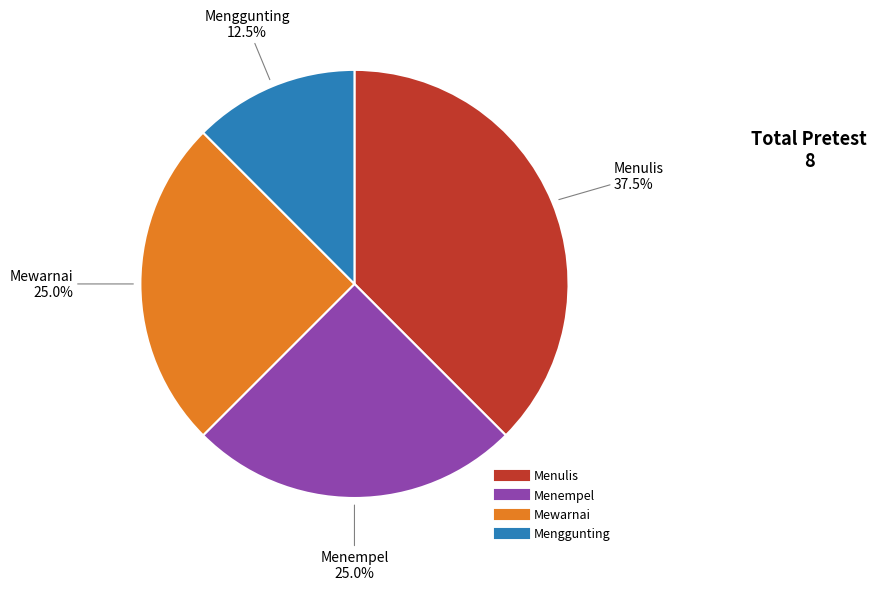

Does any single category account for the majority?

No